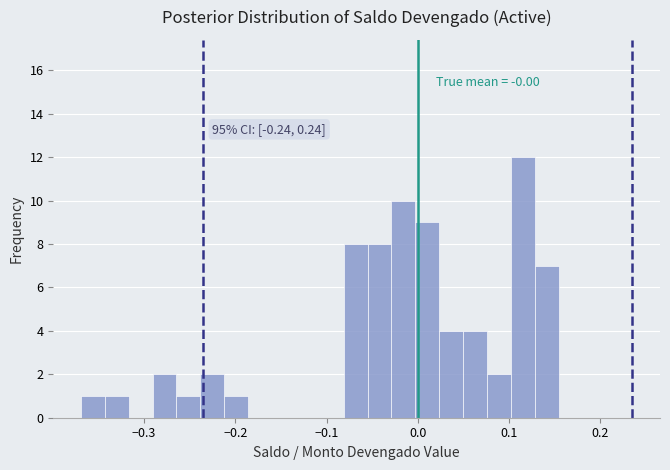

Around what value on the x-axis is the tallest bar? Give the approximate position of its centre, as read against the axis.

0.12